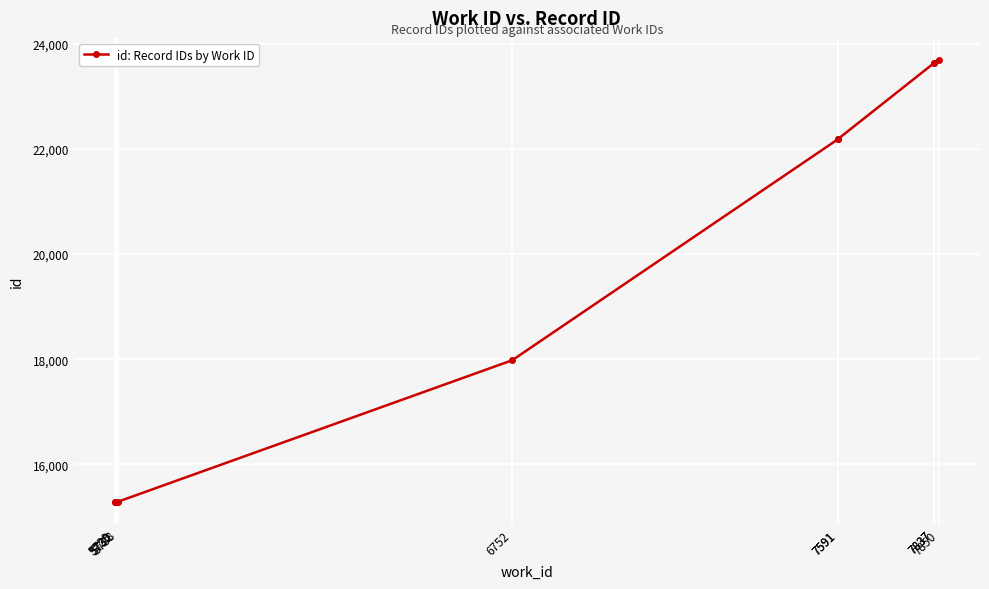

Which category has the lowest value across all series?

5729